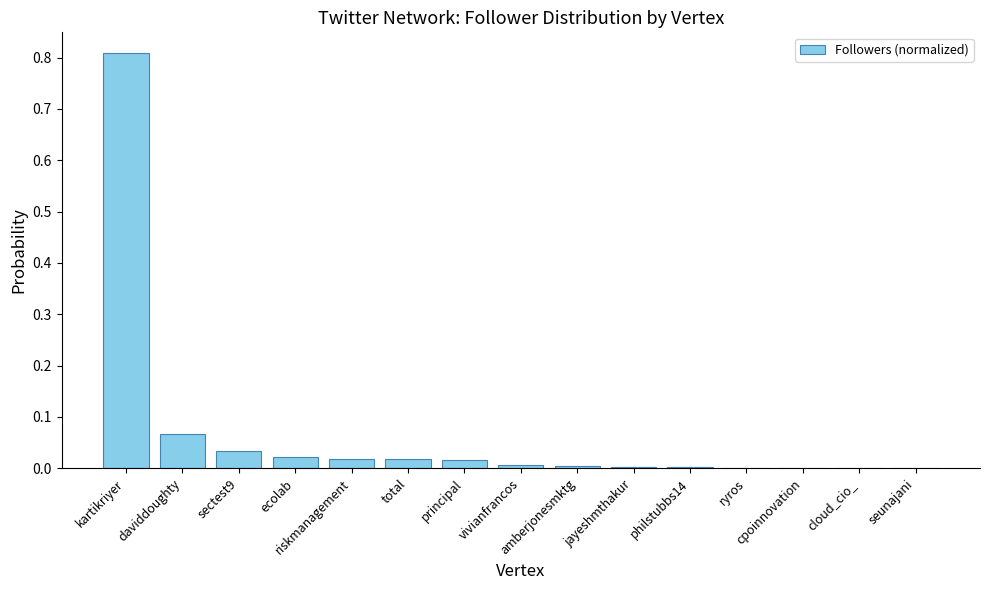

What is the sum of all values?

1.0